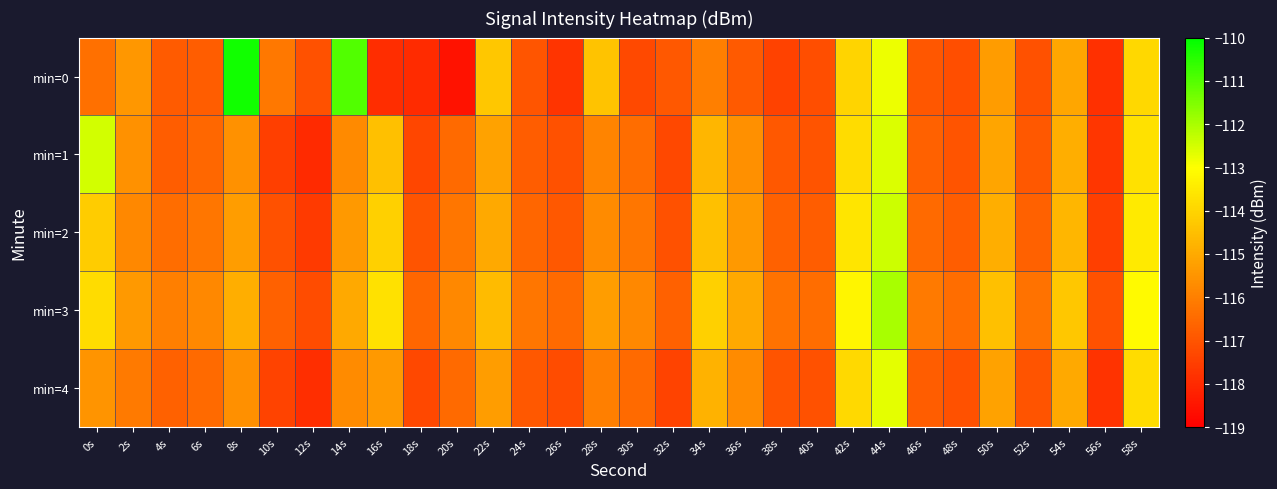

Reading left to right, transcribe all the data shown in this chart.

min=0: 0s=-116.3	2s=-115.4	4s=-116.8	6s=-116.8	8s=-110.2	10s=-116.2	12s=-117.1	14s=-111.0	16s=-117.9	18s=-118.0	20s=-118.6	22s=-114.3	24s=-117.0	26s=-117.7	28s=-114.4	30s=-117.3	32s=-116.9	34s=-116.0	36s=-116.9	38s=-117.5	40s=-117.2	42s=-114.0	44s=-112.8	46s=-116.9	48s=-117.2	50s=-115.3	52s=-117.1	54s=-115.1	56s=-117.9	58s=-113.9
min=1: 0s=-112.5	2s=-115.6	4s=-116.8	6s=-116.6	8s=-115.6	10s=-117.5	12s=-118.0	14s=-115.8	16s=-114.5	18s=-117.3	20s=-116.5	22s=-115.2	24s=-116.8	26s=-117.1	28s=-115.9	30s=-116.4	32s=-117.3	34s=-114.7	36s=-115.6	38s=-116.9	40s=-117.0	42s=-113.8	44s=-112.6	46s=-116.7	48s=-117.0	50s=-115.1	52s=-116.9	54s=-114.9	56s=-117.7	58s=-113.7
min=2: 0s=-114.2	2s=-115.8	4s=-116.4	6s=-116.2	8s=-115.3	10s=-117.1	12s=-117.6	14s=-115.4	16s=-114.1	18s=-117.0	20s=-116.2	22s=-115.0	24s=-116.6	26s=-116.9	28s=-115.7	30s=-116.2	32s=-117.1	34s=-114.5	36s=-115.4	38s=-116.7	40s=-116.8	42s=-113.6	44s=-112.4	46s=-116.5	48s=-116.8	50s=-114.9	52s=-116.7	54s=-114.7	56s=-117.5	58s=-113.5
min=3: 0s=-113.8	2s=-115.4	4s=-116.0	6s=-115.8	8s=-114.9	10s=-116.7	12s=-117.2	14s=-115.0	16s=-113.7	18s=-116.6	20s=-115.8	22s=-114.6	24s=-116.2	26s=-116.5	28s=-115.3	30s=-115.8	32s=-116.7	34s=-114.1	36s=-115.0	38s=-116.3	40s=-116.4	42s=-113.2	44s=-112.0	46s=-116.1	48s=-116.4	50s=-114.5	52s=-116.3	54s=-114.3	56s=-117.1	58s=-113.1
min=4: 0s=-115.5	2s=-116.1	4s=-116.7	6s=-116.5	8s=-115.6	10s=-117.4	12s=-117.9	14s=-115.7	16s=-115.4	18s=-117.3	20s=-116.5	22s=-115.3	24s=-116.9	26s=-117.2	28s=-116.0	30s=-116.5	32s=-117.4	34s=-114.8	36s=-115.7	38s=-117.0	40s=-117.1	42s=-113.9	44s=-112.7	46s=-116.8	48s=-117.1	50s=-115.2	52s=-117.0	54s=-115.0	56s=-117.8	58s=-113.8